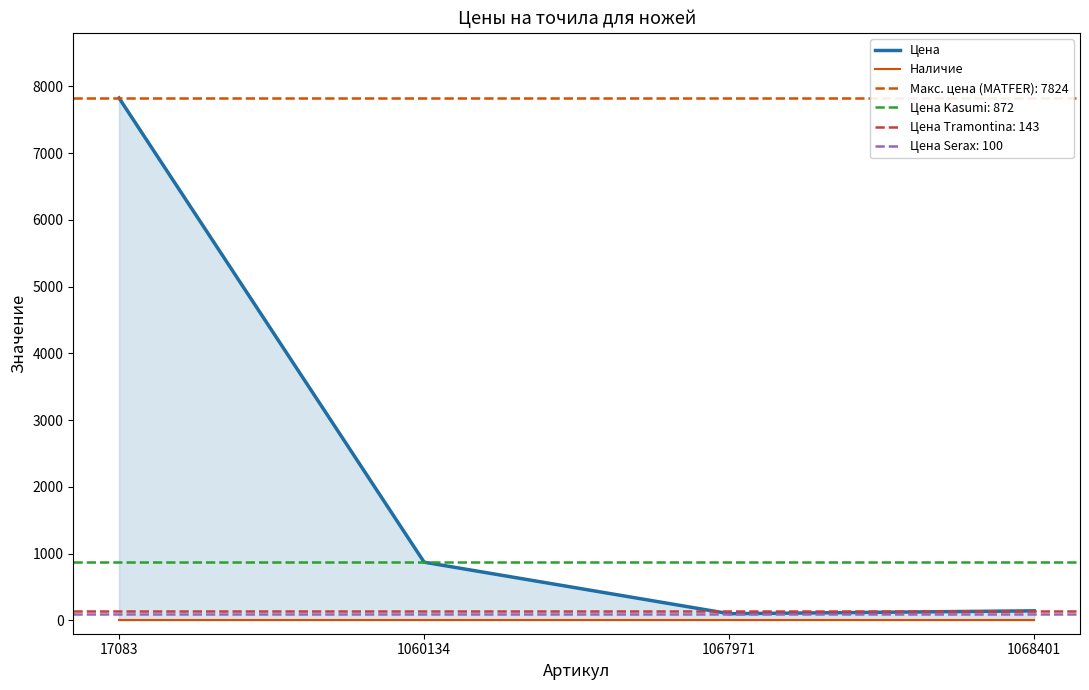

True or false: Наличие and Цена intersect in this chart.

False